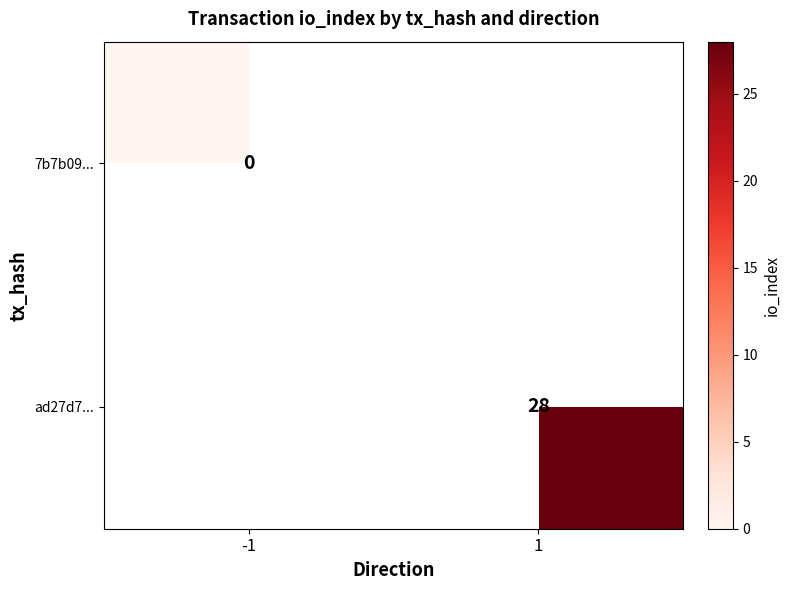

Is it true that ad27d7... equals 7 at 1?

False